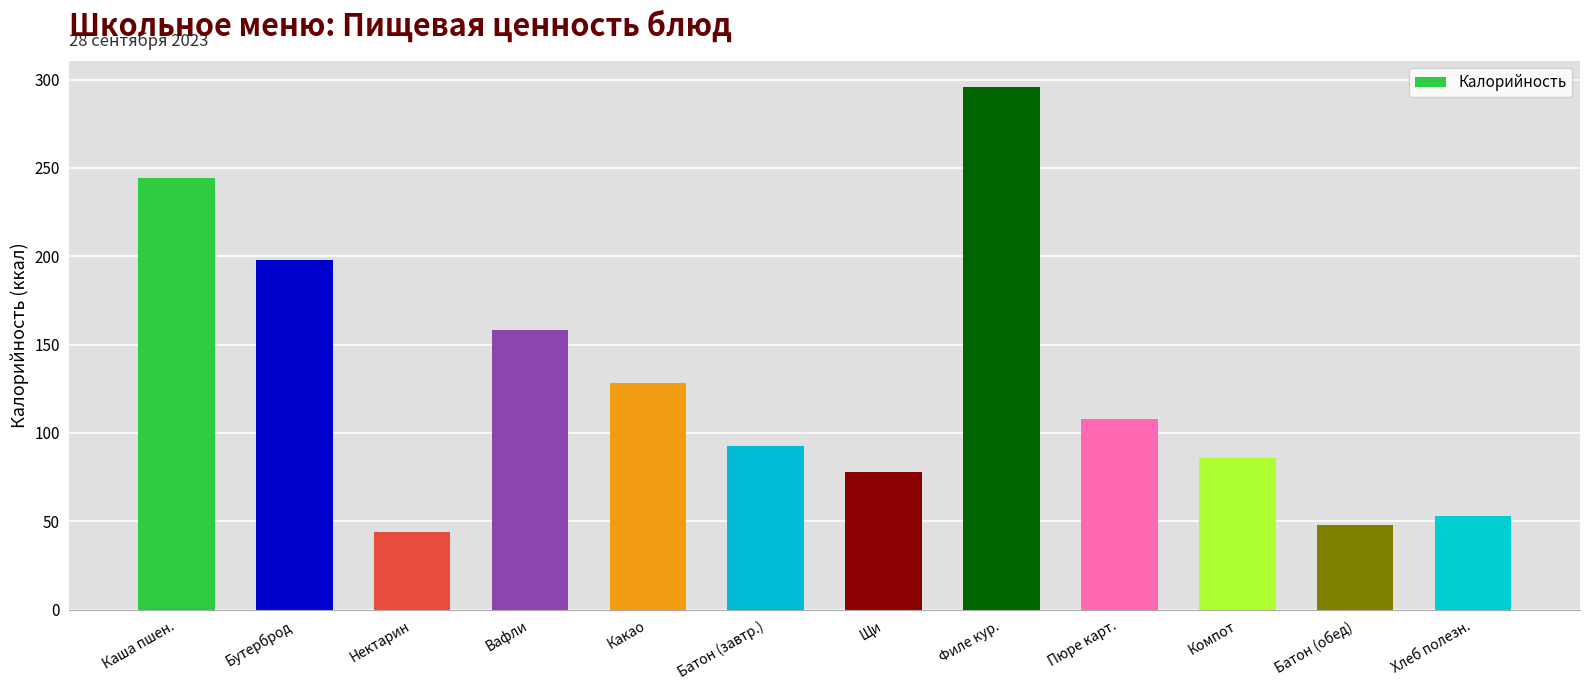

Reading right to left, what are all the values shown in this chart?

53.0	47.6	86.0	108.0	296.0	78.0	92.4	128.0	158.0	44.0	198.0	244.5